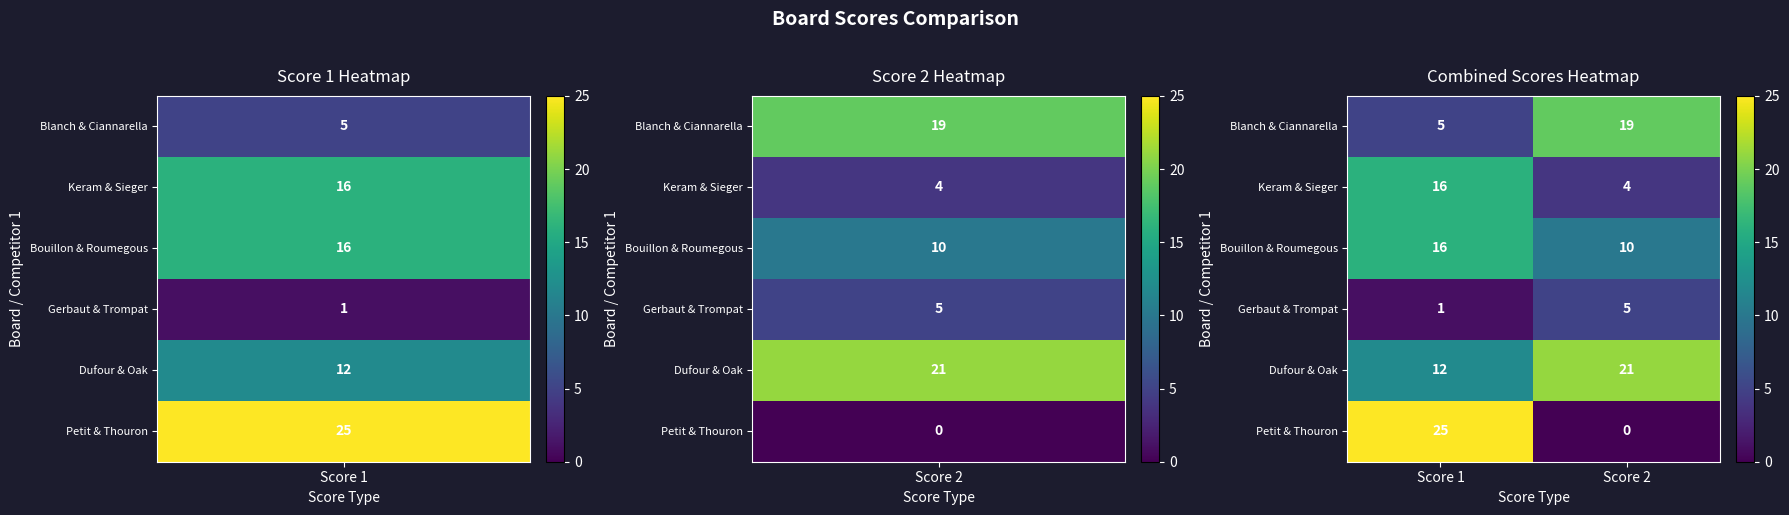

Is the value of Petit & Thouron at Score 2 greater than the value of Keram & Sieger at Score 2?

No